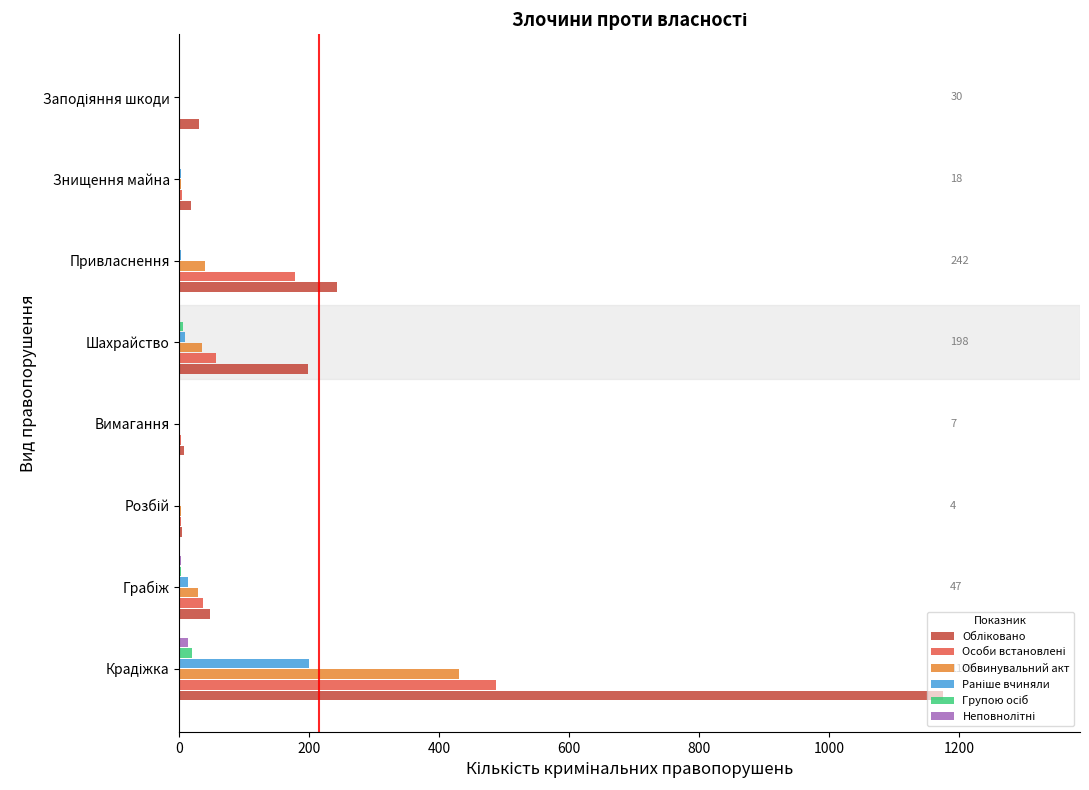

What is the maximum value shown in the chart?

1175